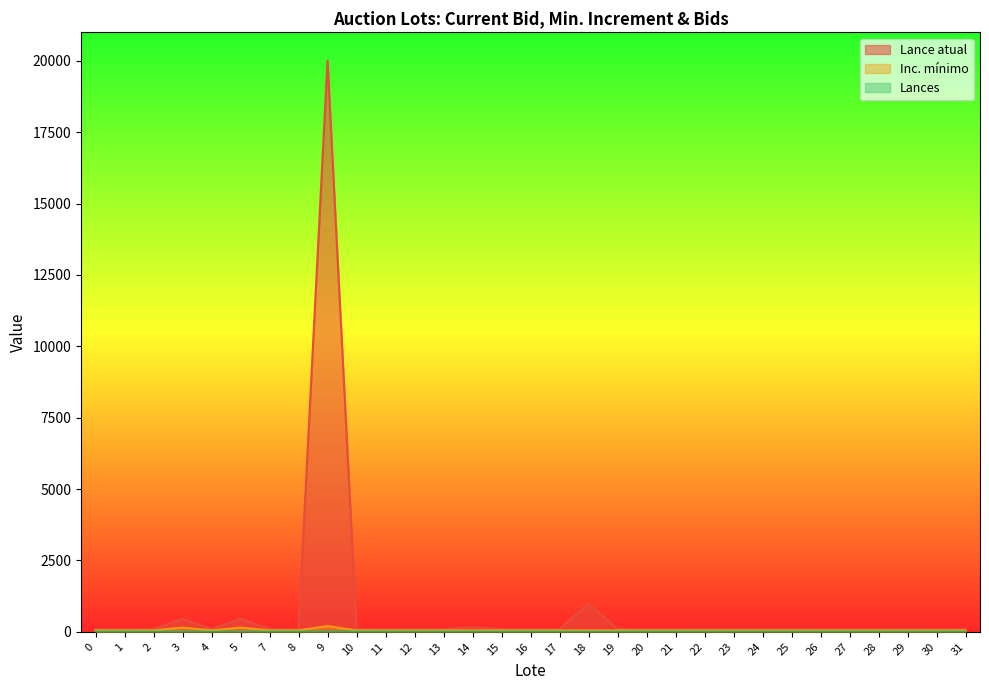

Reading left to right, what are all the values shown in this chart?

Lance atual: 100	100	100	450	100	450	100	100	20000	100	100	100	100	150	100	100	100	990	100	100	100	100	100	100	100	100	100	100	100	100	100
Inc. mínimo: 50	50	50	150	50	150	50	50	200	50	50	50	50	50	50	50	50	50	50	50	50	50	50	50	50	50	50	50	50	50	50
Lances: 1	1	1	0	0	0	1	0	1	1	1	0	1	1	1	1	1	0	1	1	1	0	0	0	0	1	1	1	0	1	1